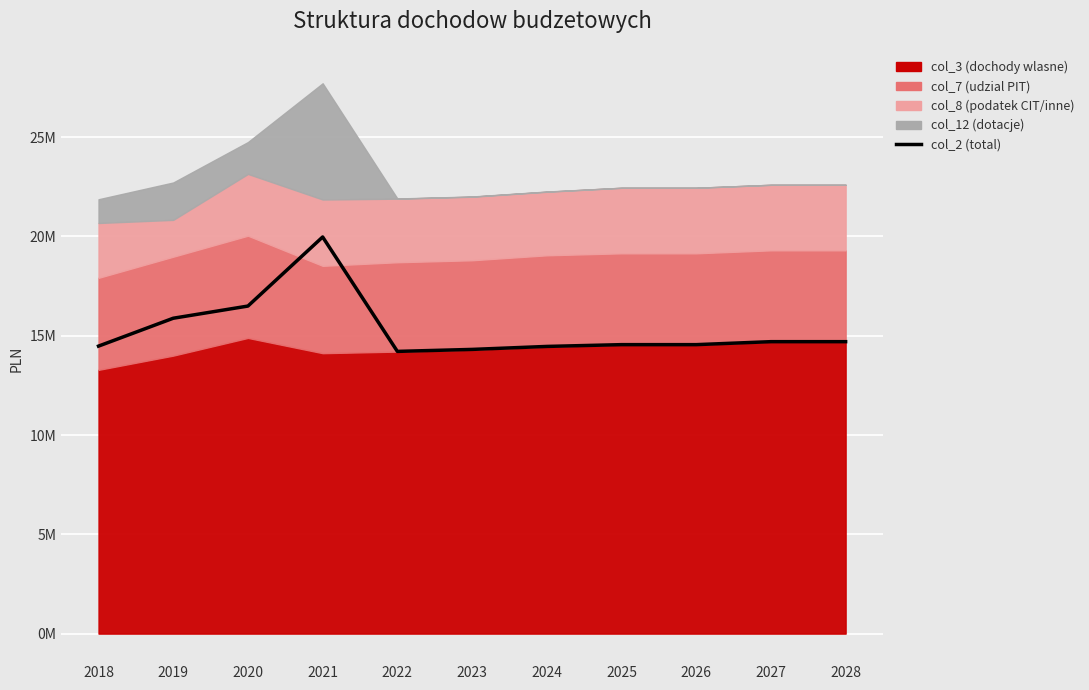

What is the ratio of the value at 2021 to the value at 2018?

1.4